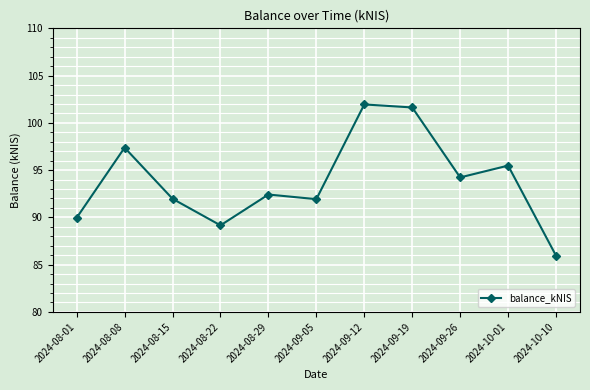

The value at 2024-08-29 is 92.4. True or false?

True